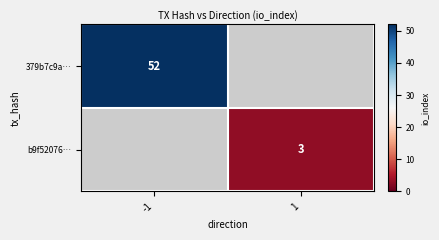

The value of b9f52076… at 1 is 1.2. True or false?

False